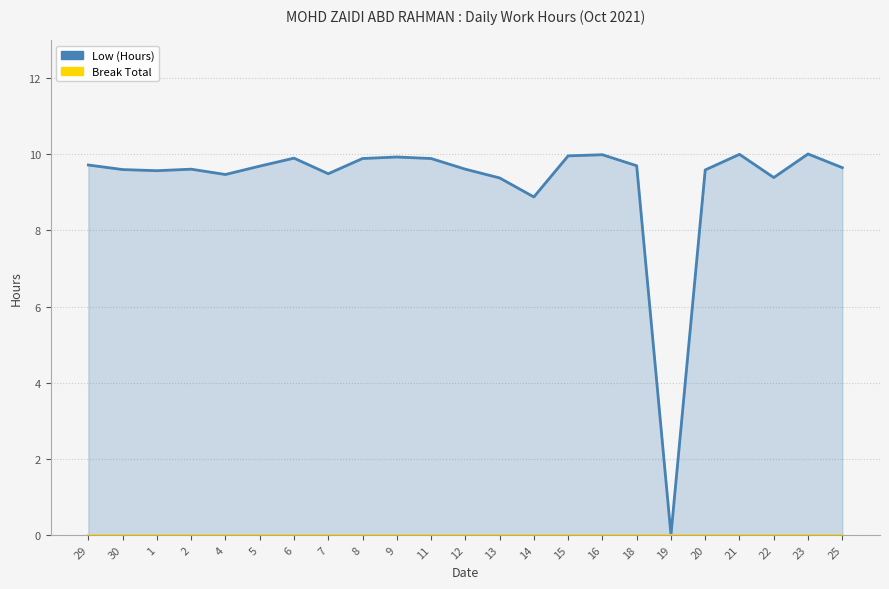

Which series has the widest spread of values?

Low (Hours)